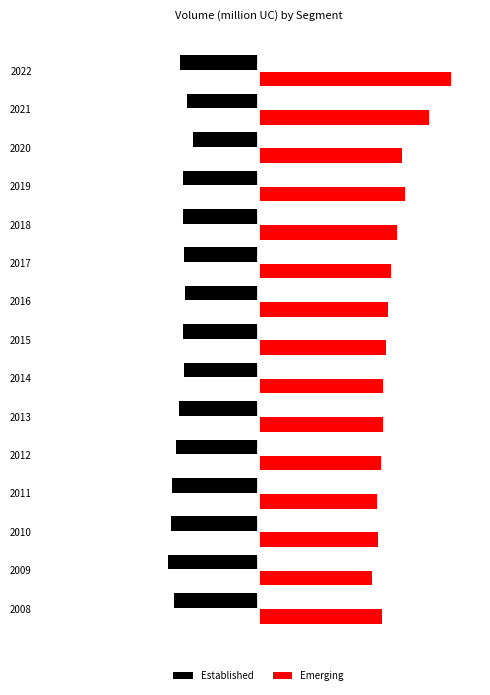

What are all the series names shown in the legend?

Established, Emerging